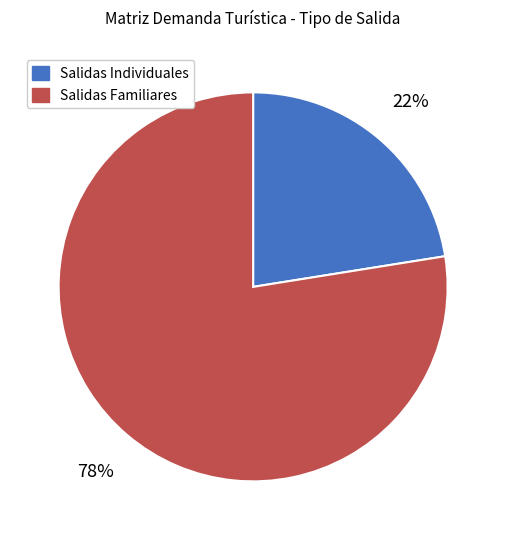

What percentage is the Salidas Individuales slice, to the nearest percent?

22%